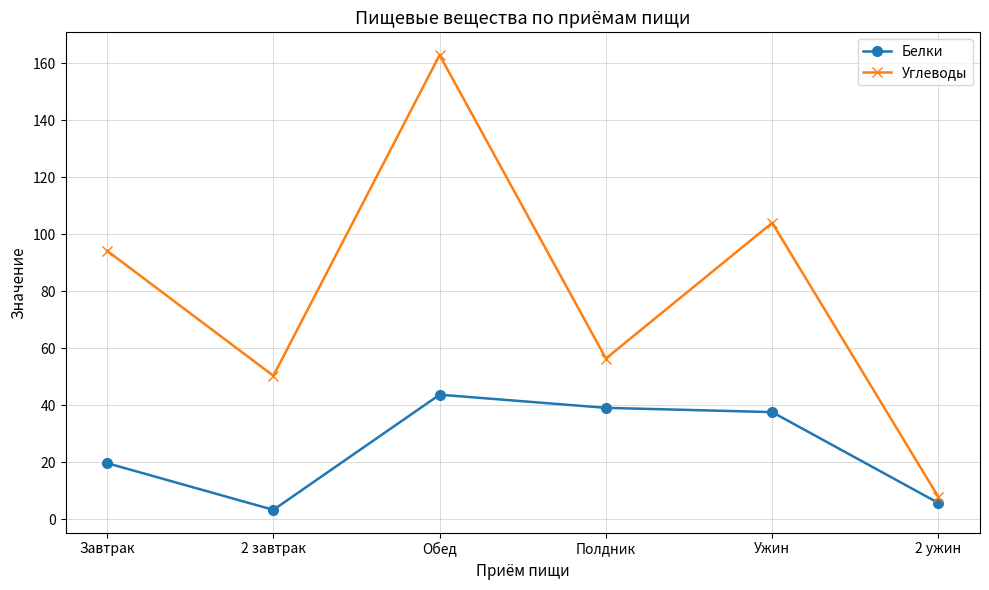

How many values in the Белки series are below 37?

3